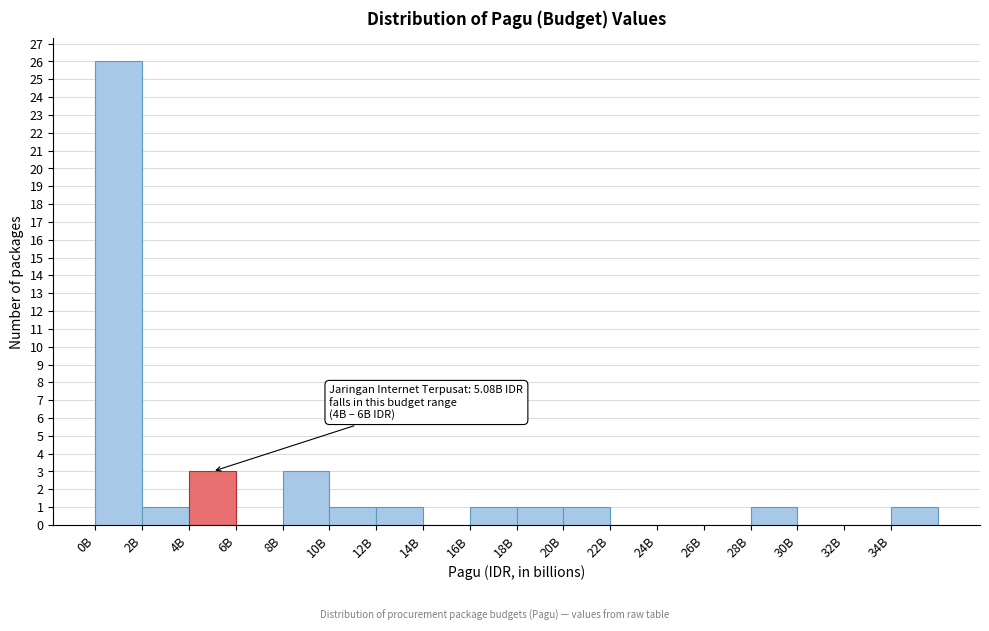

Reading left to right, transcribe all the data shown in this chart.

0B=26	2B=1	4B=3	6B=0	8B=3	10B=1	12B=1	14B=0	16B=1	18B=1	20B=1	22B=0	24B=0	26B=0	28B=1	30B=0	32B=0	34B=1